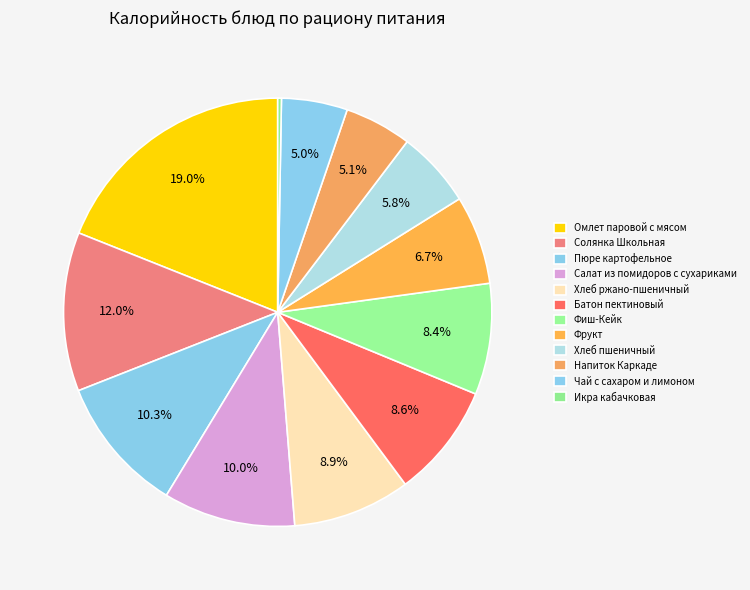

Combined, what portion of the pie is Хлеб ржано-пшеничный and Батон пектиновый?

17.5%